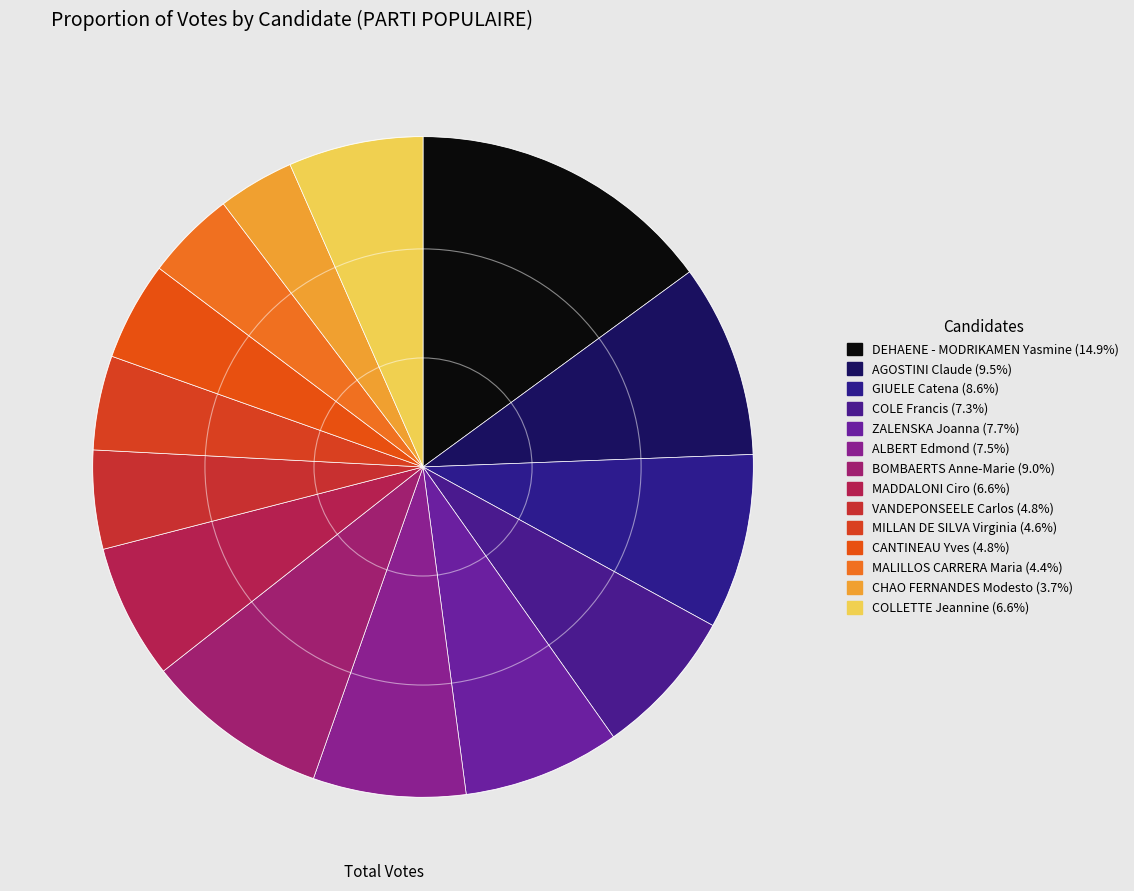

Between CANTINEAU Yves and MILLAN DE SILVA Virginia, which is larger?

CANTINEAU Yves